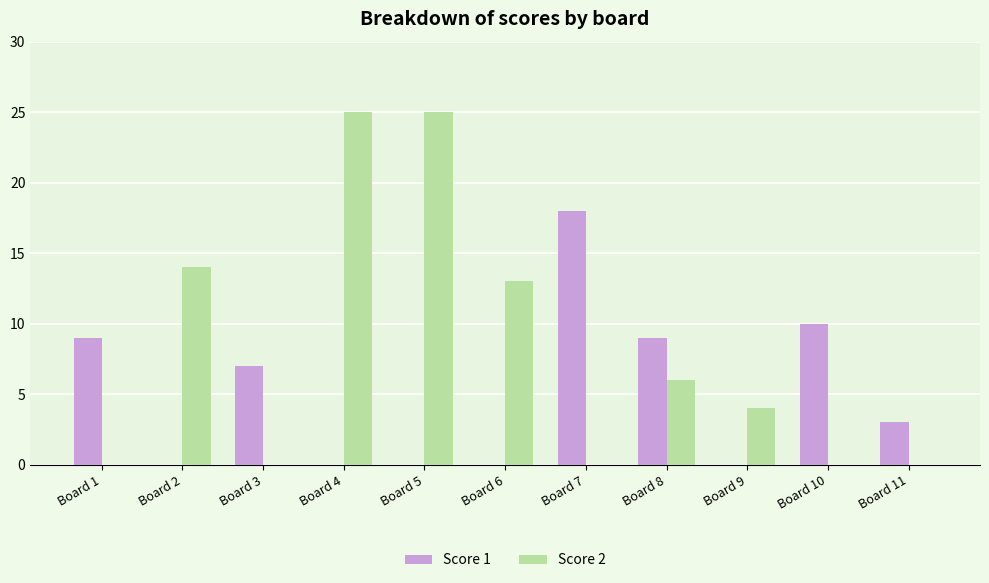

Between Board 2 and Board 4, which series saw the biggest shift?

Score 2